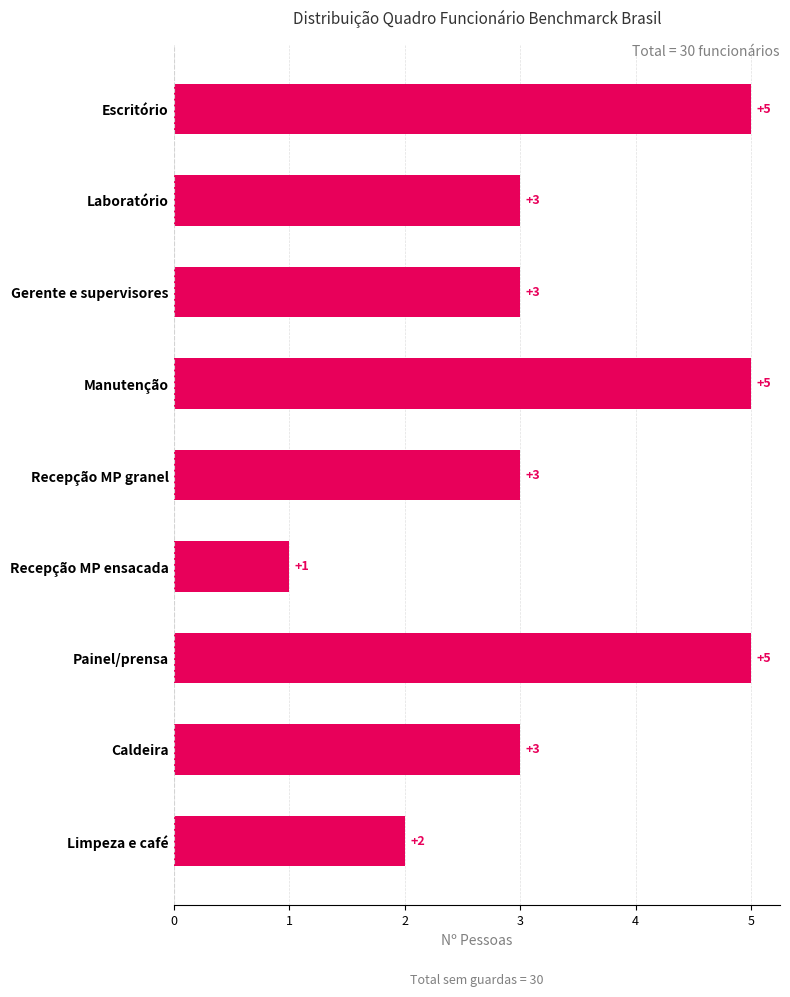

What is the average value?

3